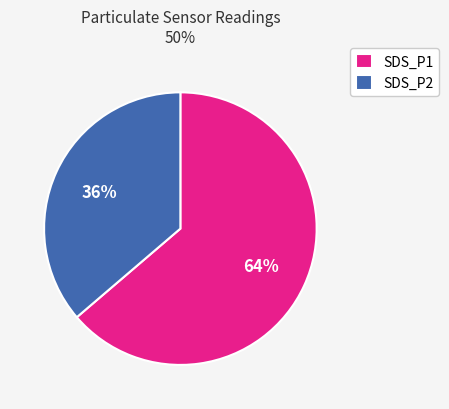

Which slice is the largest?

SDS_P1